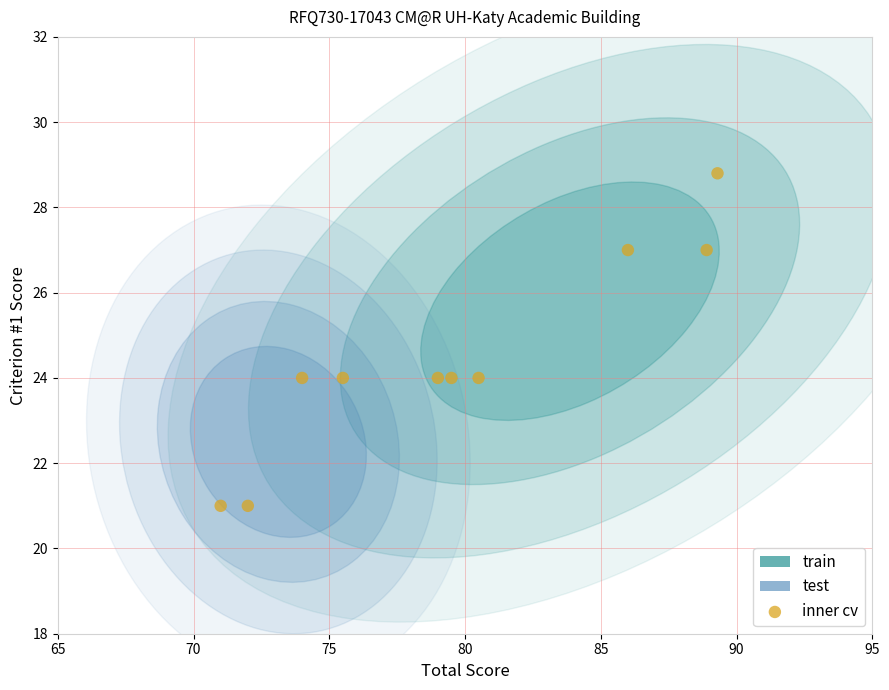

What is the range of Y values (max minus min)?

7.8